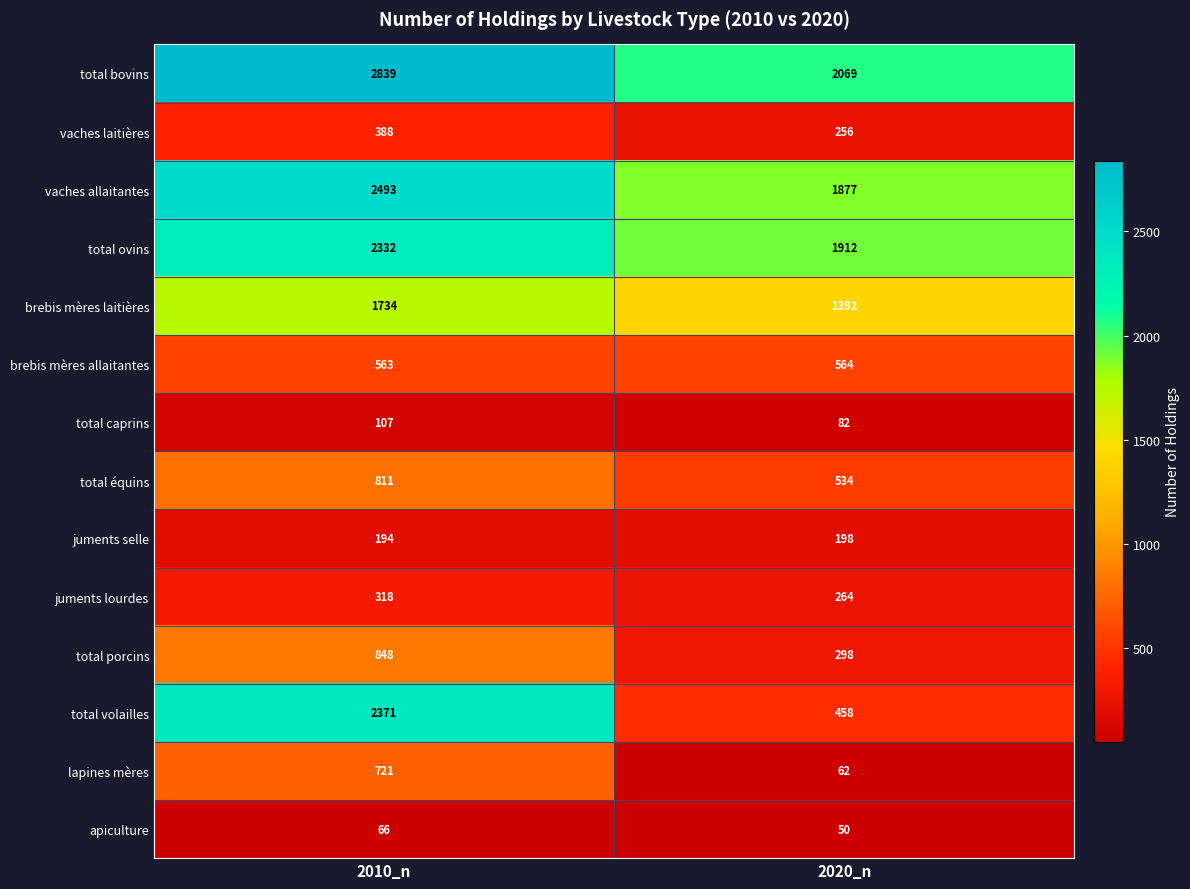

Read the total porcins value at 2010_n, to the nearest 50.

850